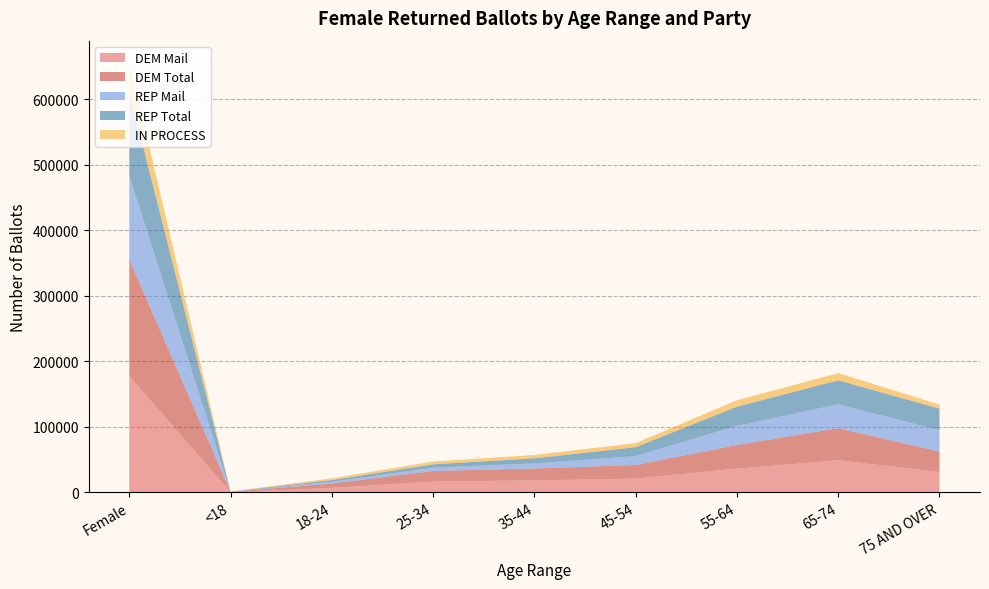

Reading right to left, list all the values displayed in this chart.

DEM Mail: 75 AND OVER=30919	65-74=48832	55-64=35983	45-54=20745	35-44=18043	25-34=16171	18-24=6574	<18=327	Female=177594
DEM Total: 75 AND OVER=30930	65-74=48856	55-64=35995	45-54=20755	35-44=18050	25-34=16184	18-24=6590	<18=327	Female=177687
REP Mail: 75 AND OVER=32812	65-74=36532	55-64=29262	45-54=13603	35-44=7788	25-34=5058	18-24=2671	<18=126	Female=127852
REP Total: 75 AND OVER=32826	65-74=36554	55-64=29276	45-54=13615	35-44=7799	25-34=5061	18-24=2674	<18=126	Female=127931
IN PROCESS: 75 AND OVER=6241	65-74=11002	55-64=9822	45-54=6131	35-44=5122	25-34=4376	18-24=2617	<18=154	Female=45465